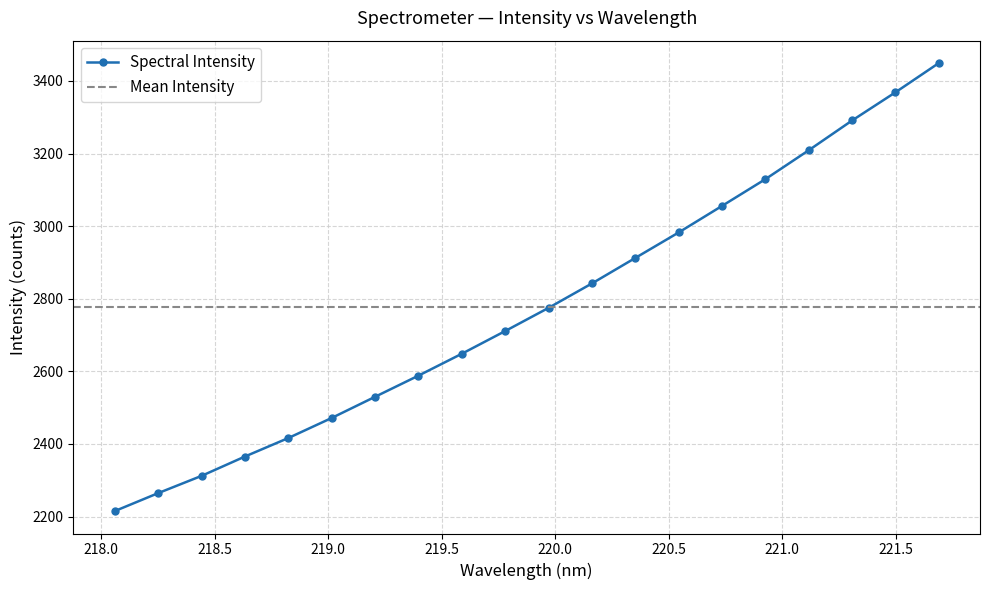

How many data points are less than 2774?

10